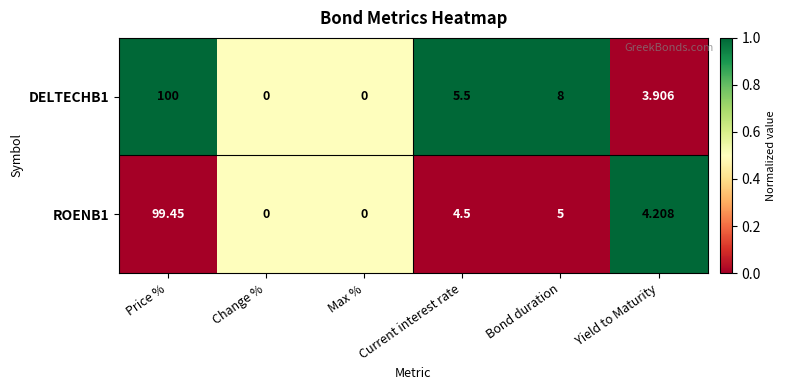

At which label does ROENB1 first exceed 4?

Price %